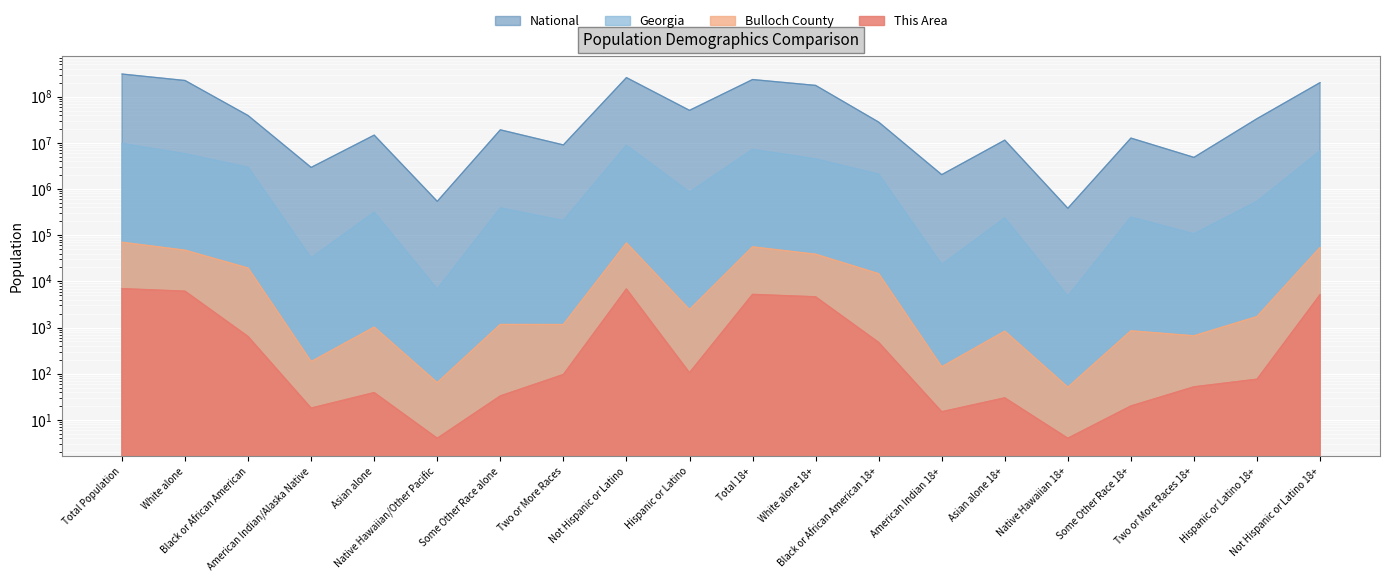

Is it true that National equals 20913727 at Some Other Race 18+?

False